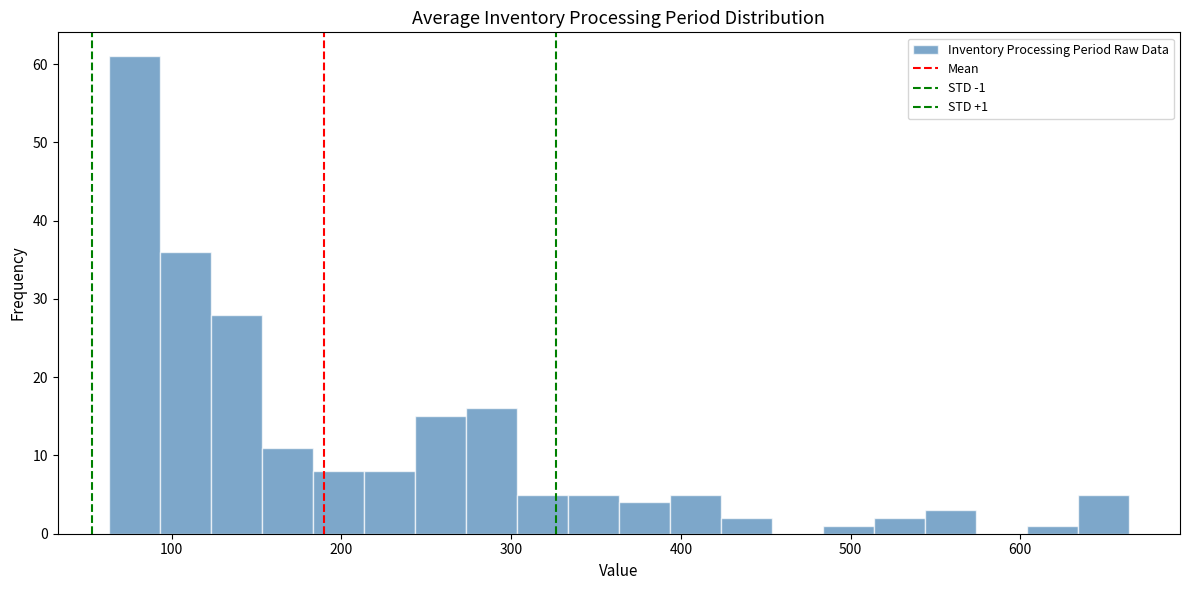

Read against the x-axis, roughly where is the centre of the tallest bar?

80